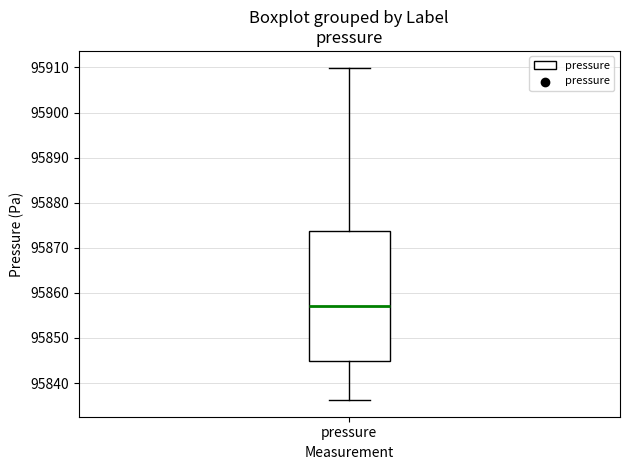

Transcribe this box plot: give where the median line is, the range the box spans, and where the two whiskers end, as read against the y-axis. The values are not printed on the chart, so give them approximately, as read against the axis.

median 95857, box 95845 to 95874, whiskers 95836 to 95910